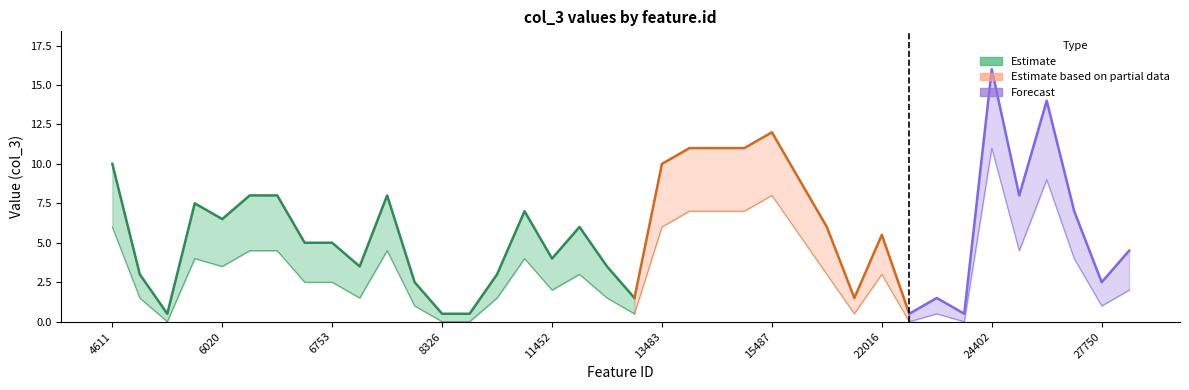

The chart shows a value of 11.0 at 14419. True or false?

True